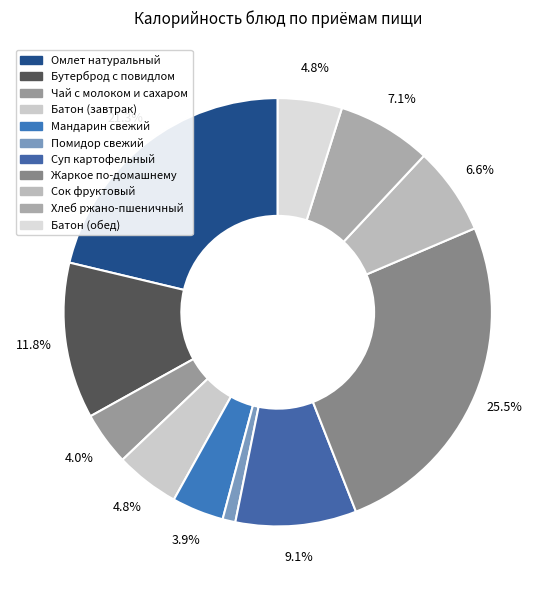

What percentage is the Сок фруктовый slice, to the nearest percent?

7%